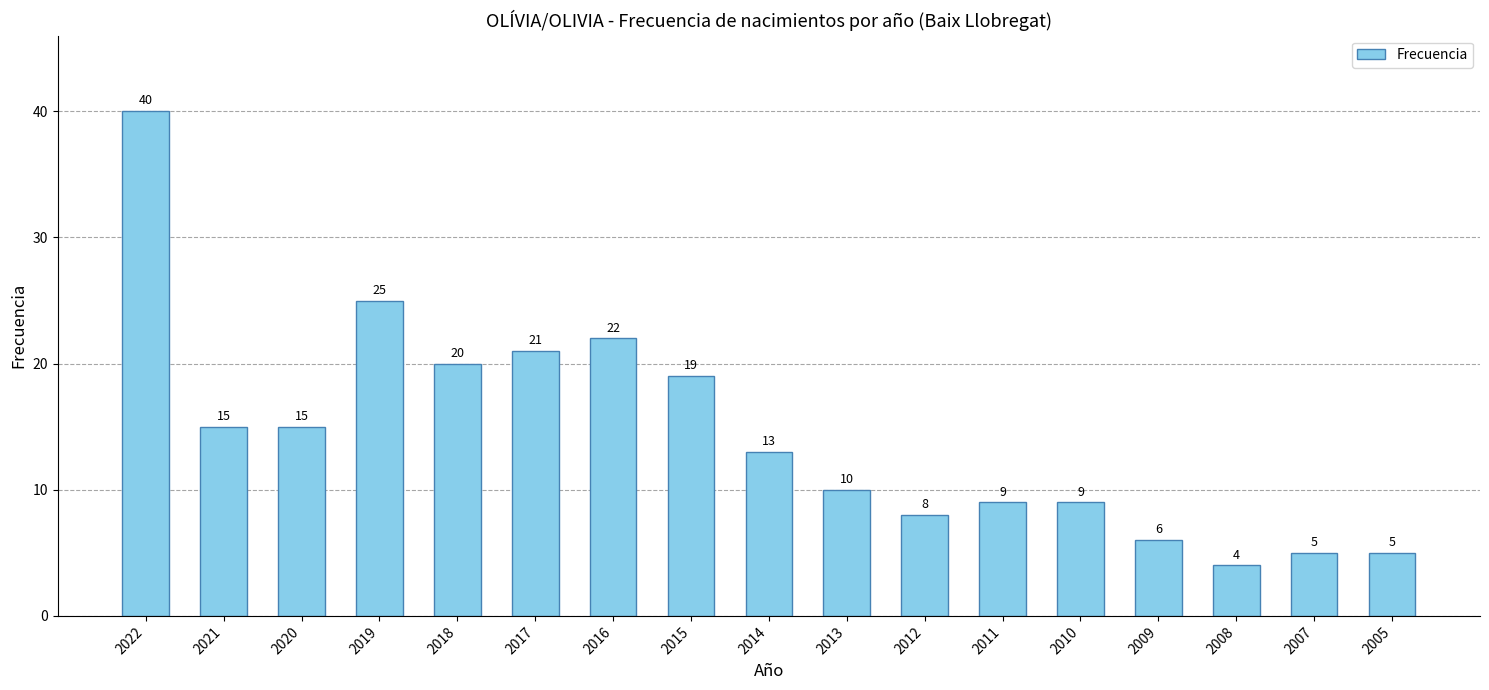

How many data points are less than 13?

8